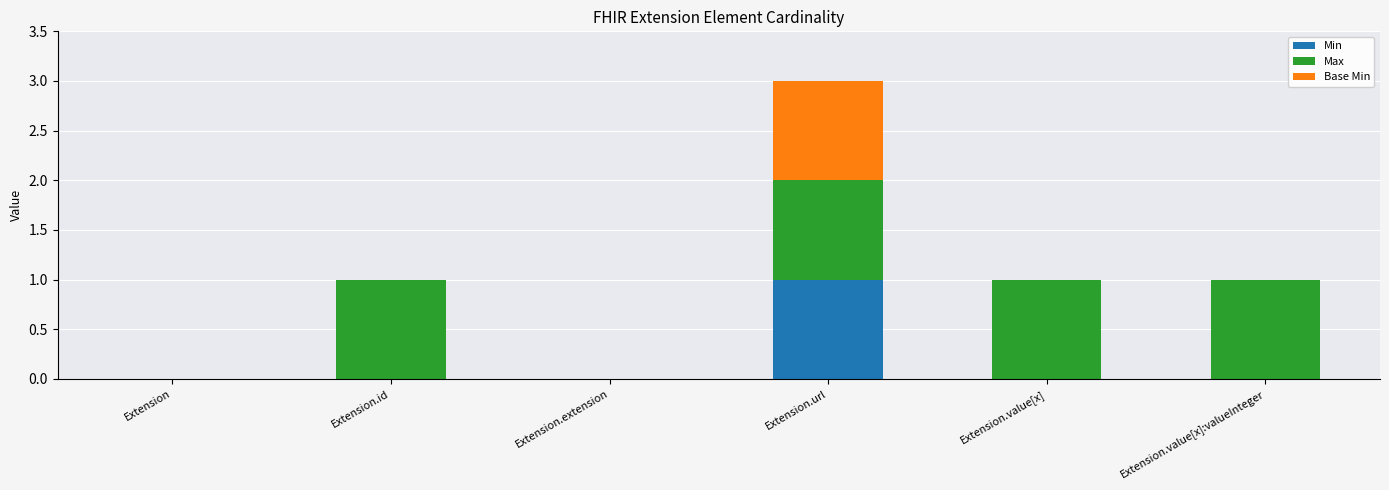

The value of Min at Extension is 1. True or false?

False